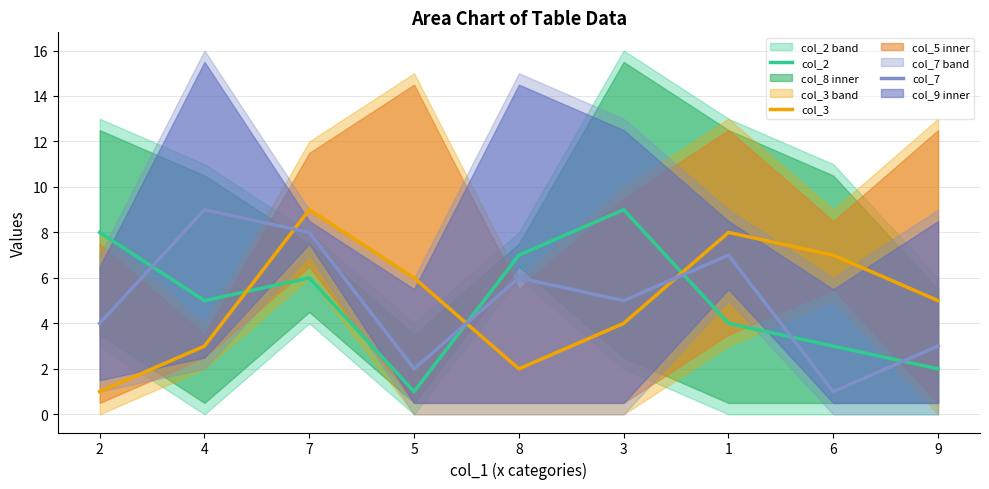

Reading left to right, transcribe all the data shown in this chart.

col_2: 2=8	4=5	7=6	5=1	8=7	3=9	1=4	6=3	9=2
col_3: 2=1	4=3	7=9	5=6	8=2	3=4	1=8	6=7	9=5
col_7: 2=4	4=9	7=8	5=2	8=6	3=5	1=7	6=1	9=3